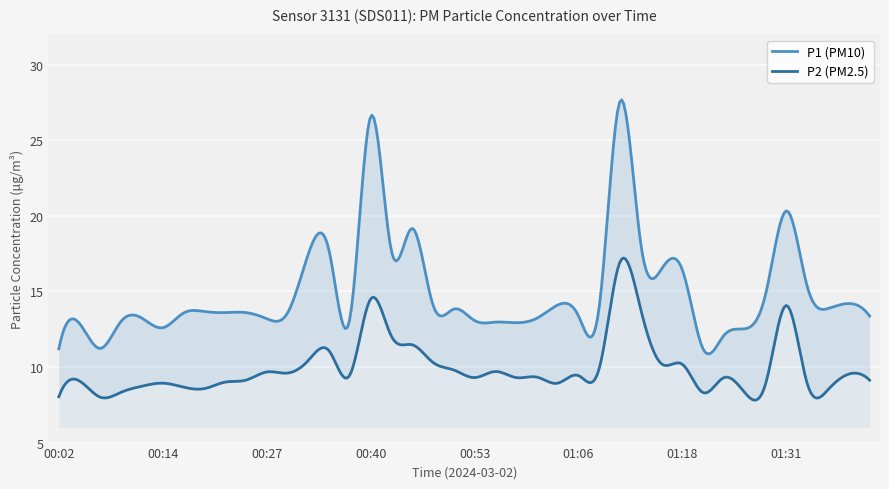

Which series has the largest total across all categories?

P1